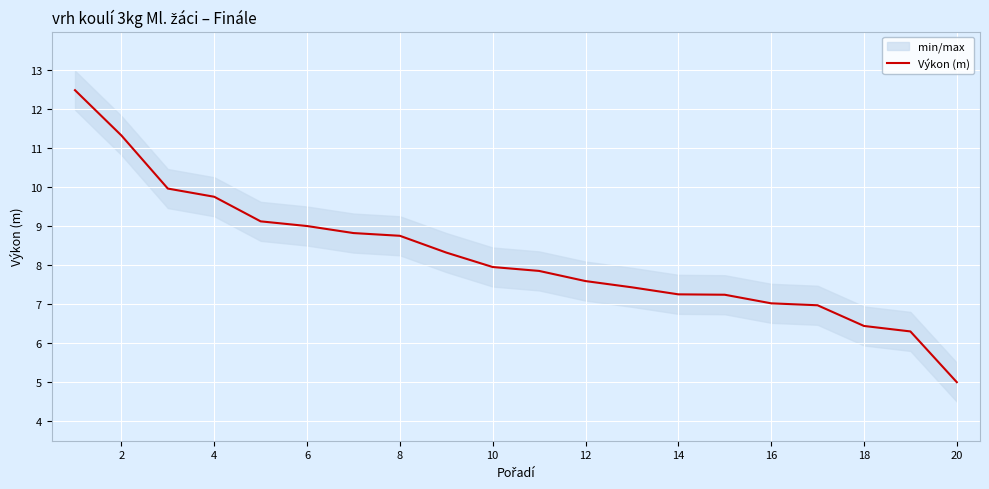

True or false: Výkon (m) has a value of 14.8 at 4.

False